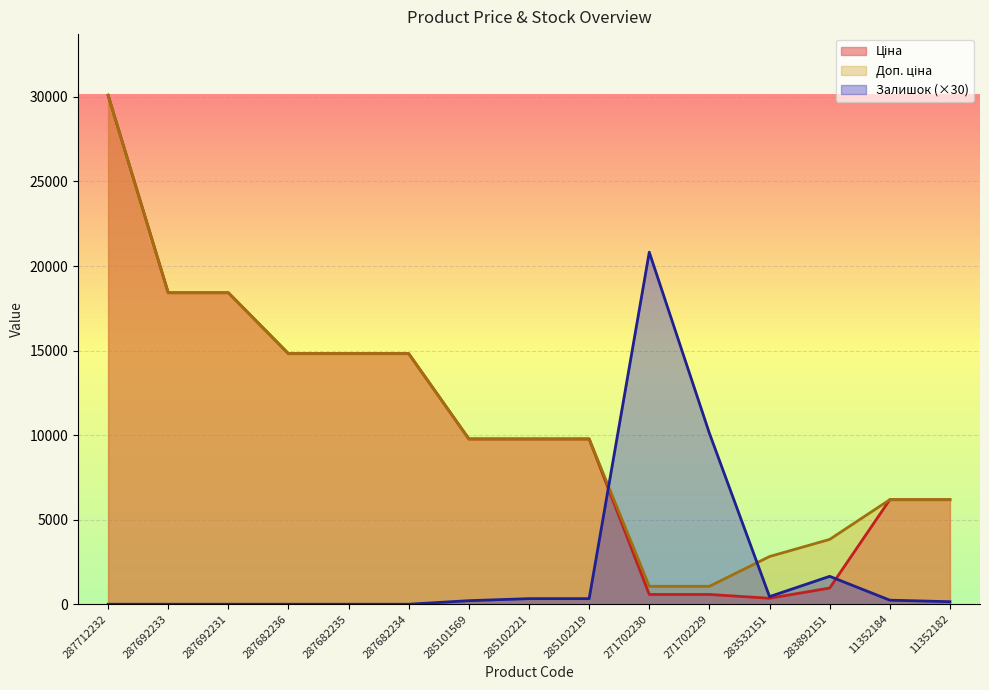

Rank the series by their maximum value, from lowest to highest.

Залишок, Ціна, Доп. ціна